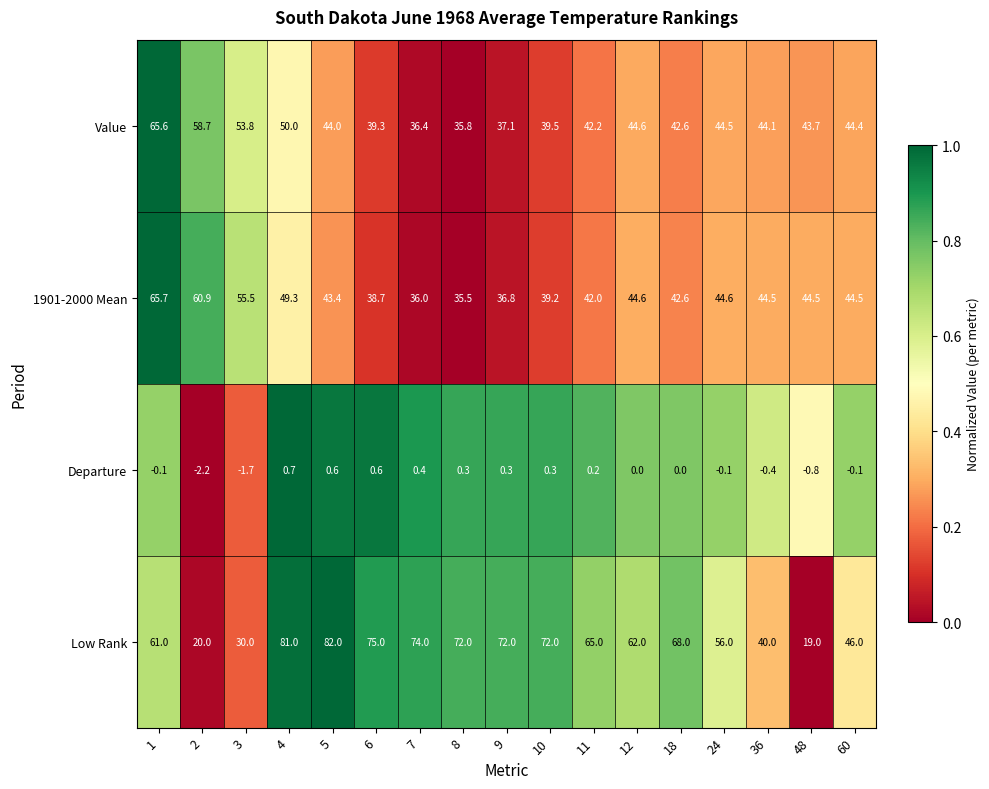

List the series in order of their peak value, highest first.

Low Rank, 1901-2000 Mean, Value, Departure